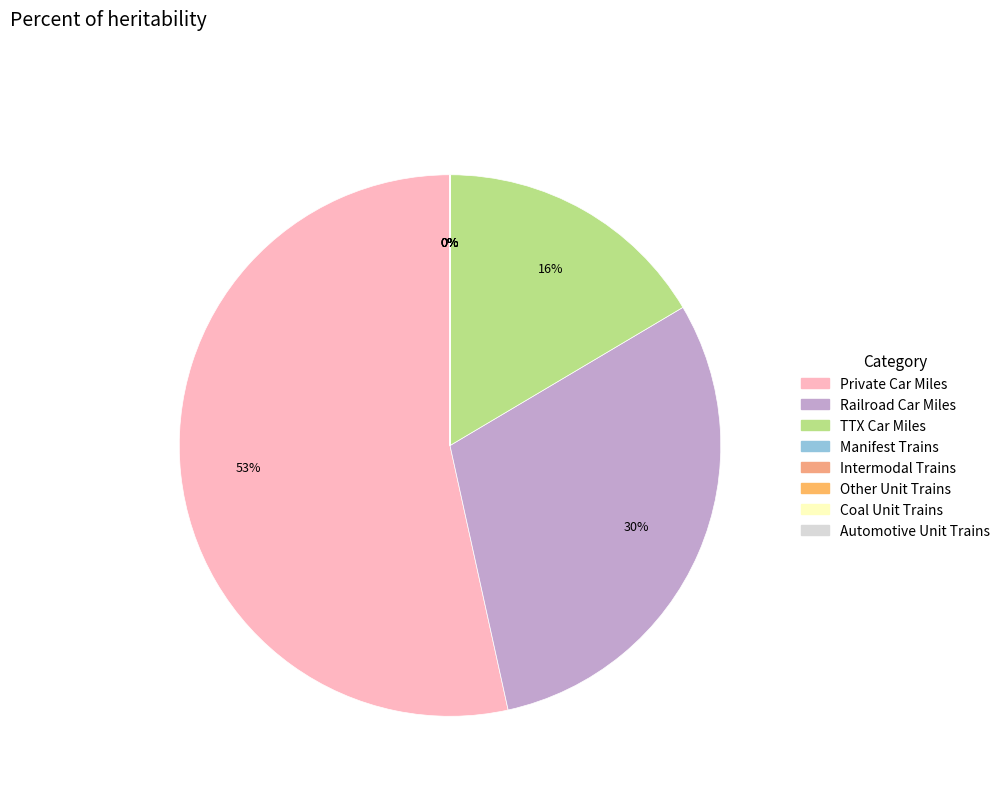

Is it true that Weekly Aggregate Total Car Miles (Private) is 41% of the pie?

False